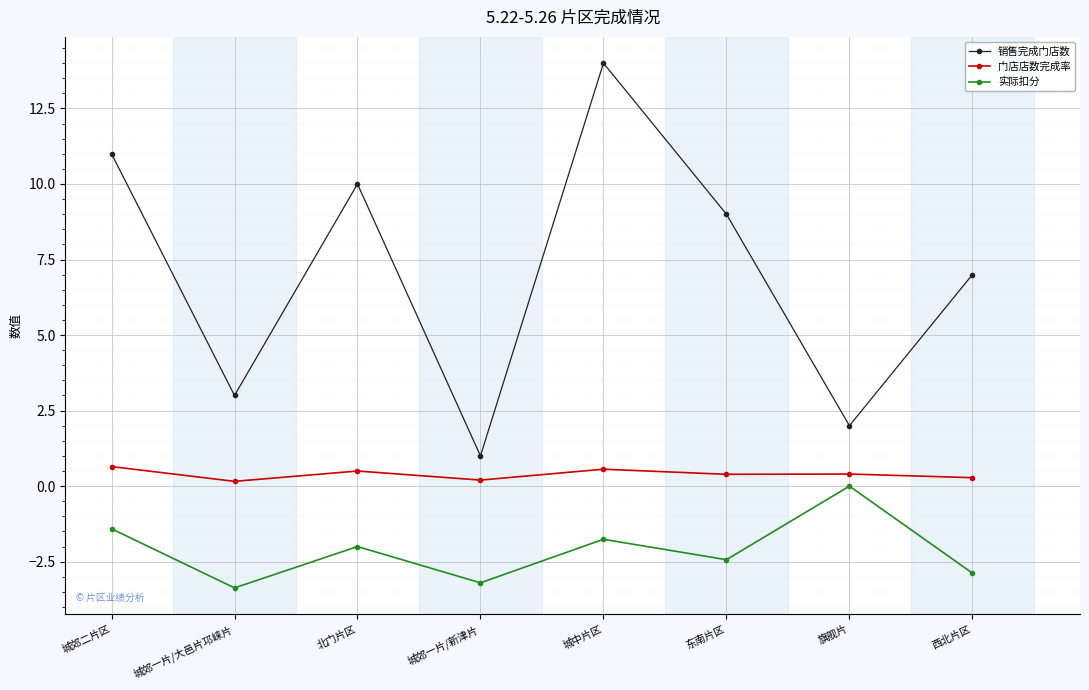

What is the smallest value displayed?

-3.4